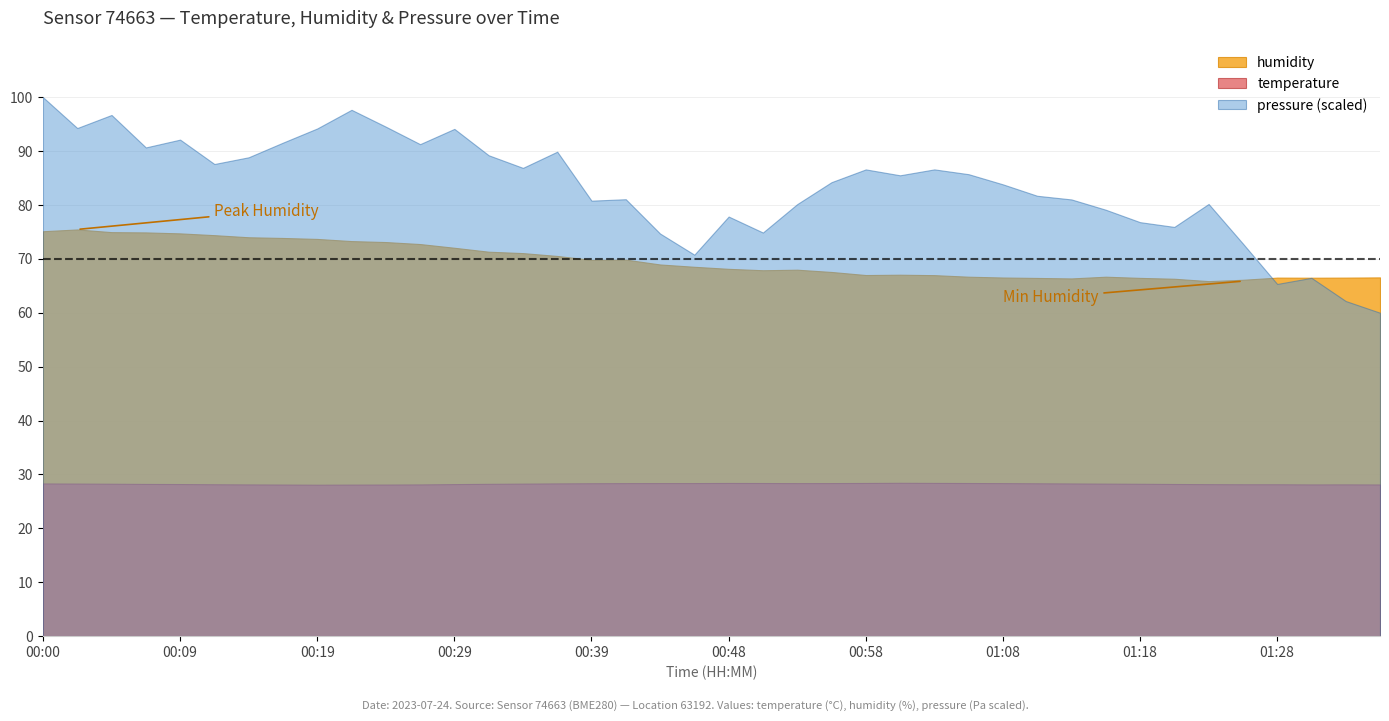

What is the minimum value shown in the chart?

28.1